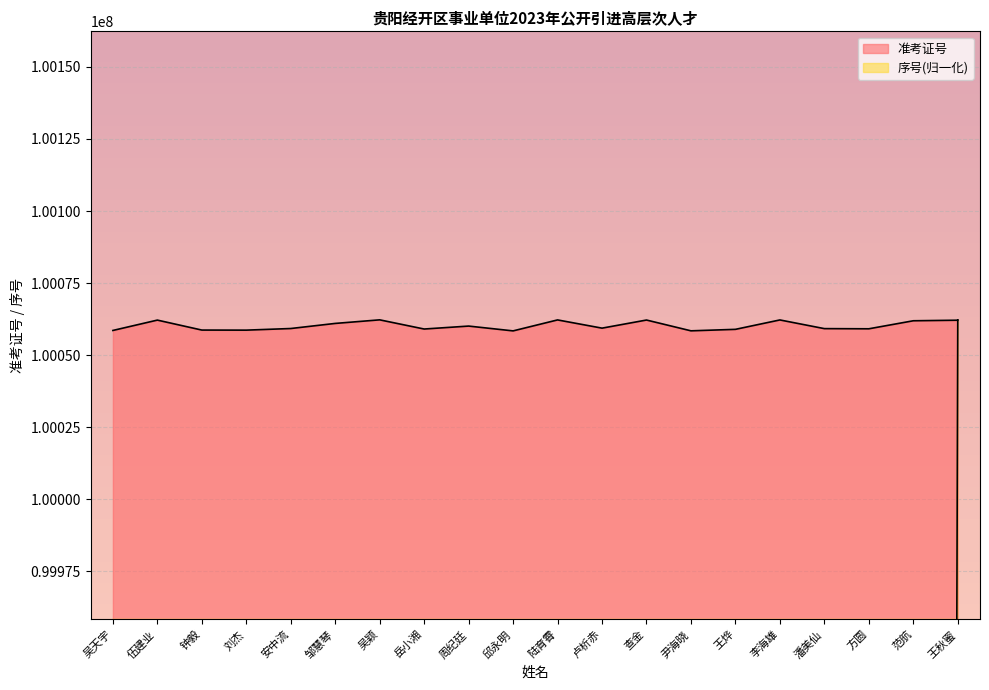

How many values in the 准考证号 series are below 100059398?

10